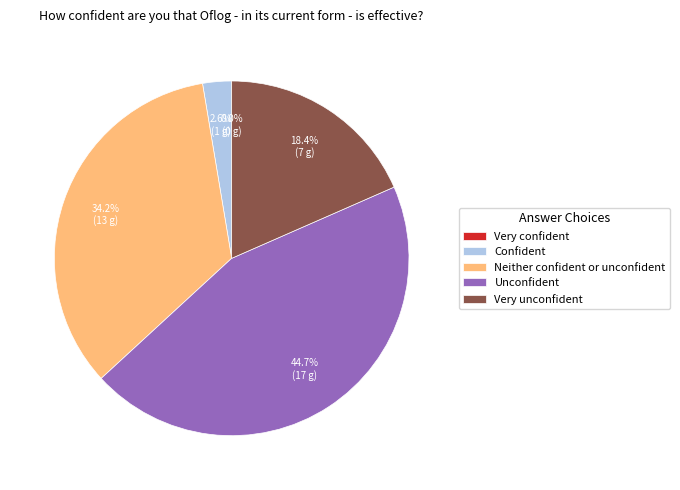

What is the change in value from Very confident to Very unconfident?

+7